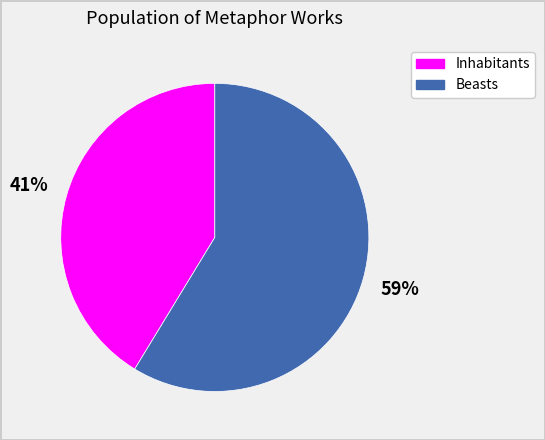

To the nearest percent, what percentage of the pie is Beasts?

59%